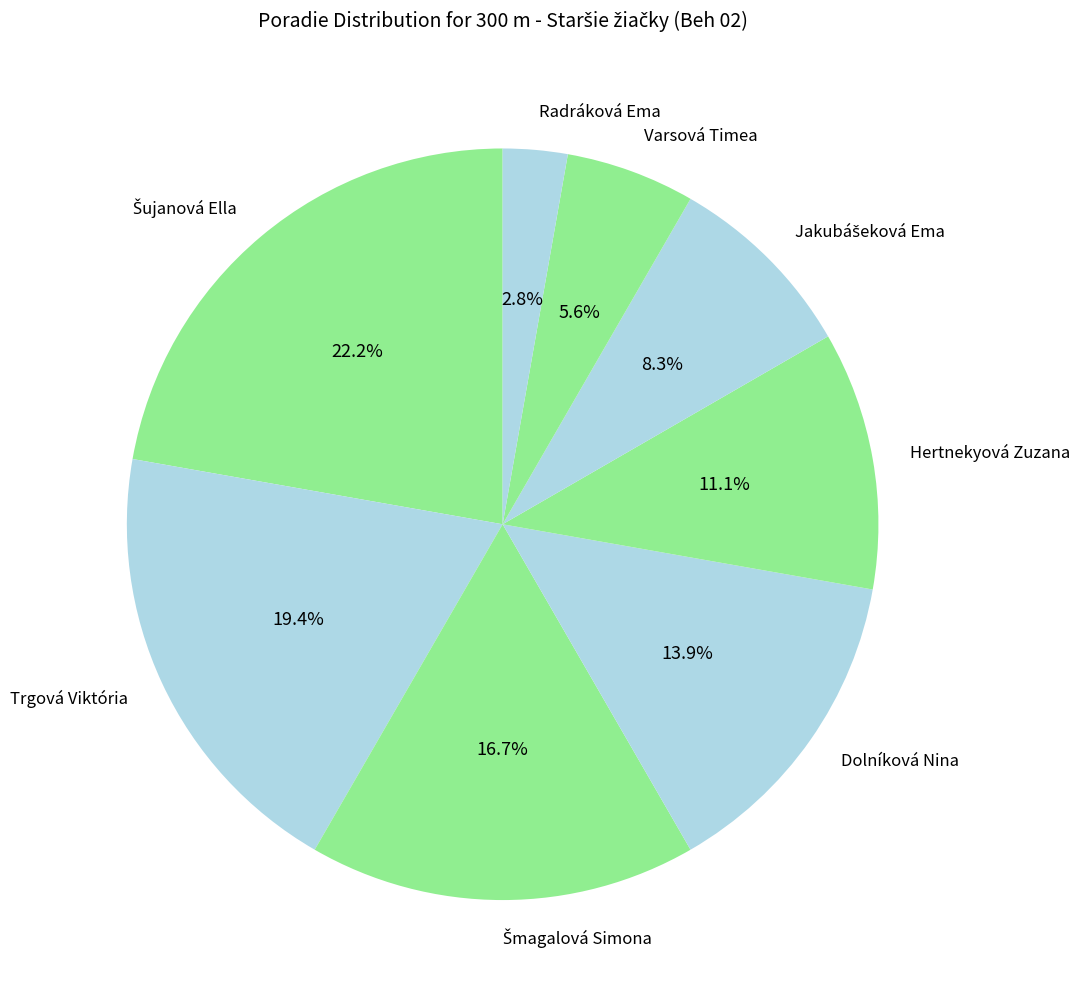

Which slice is the smallest?

Radráková Ema